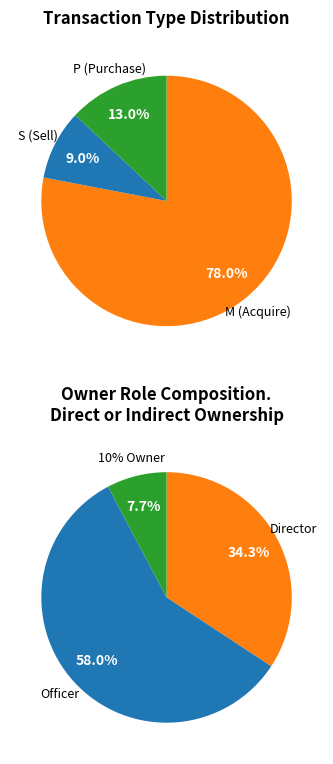

Is 11 the majority of the pie?

No